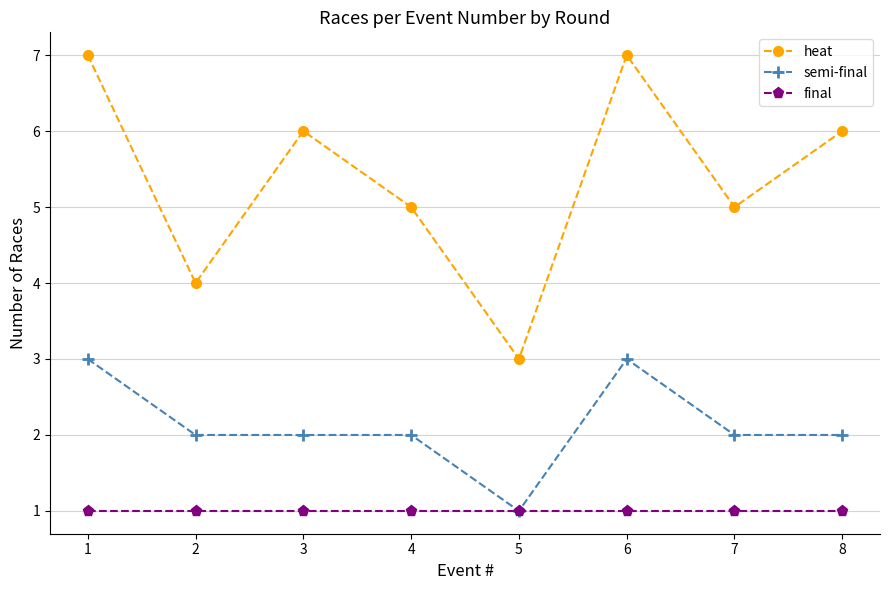

What are all the series names shown in the legend?

heat, semi-final, final